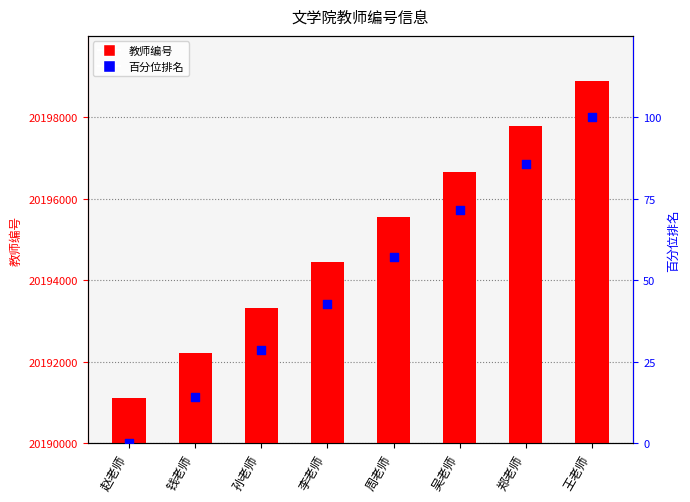

Is the value of 百分位排名 at 李老师 greater than the value of 教师编号 at 郑老师?

No